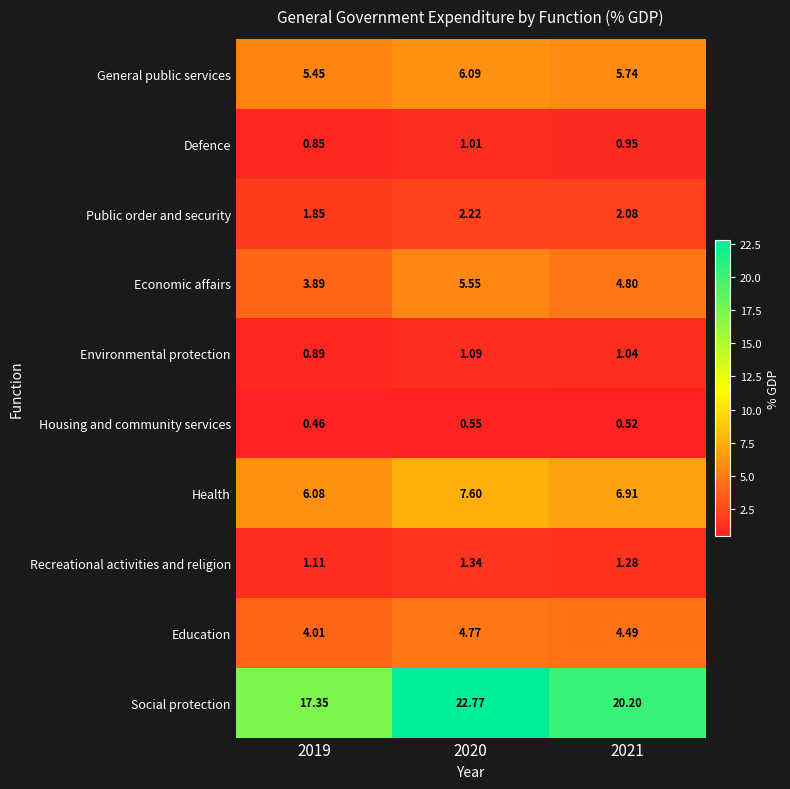

Which series has the largest total across all categories?

Social protection